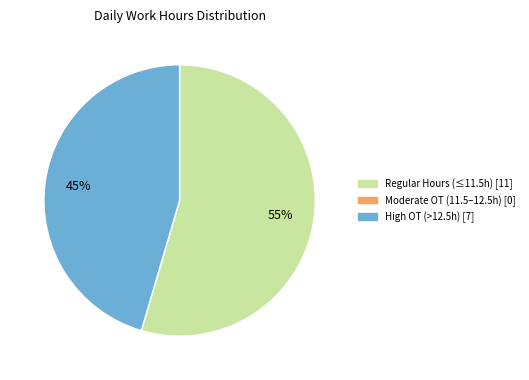

Does any single category account for the majority?

Yes